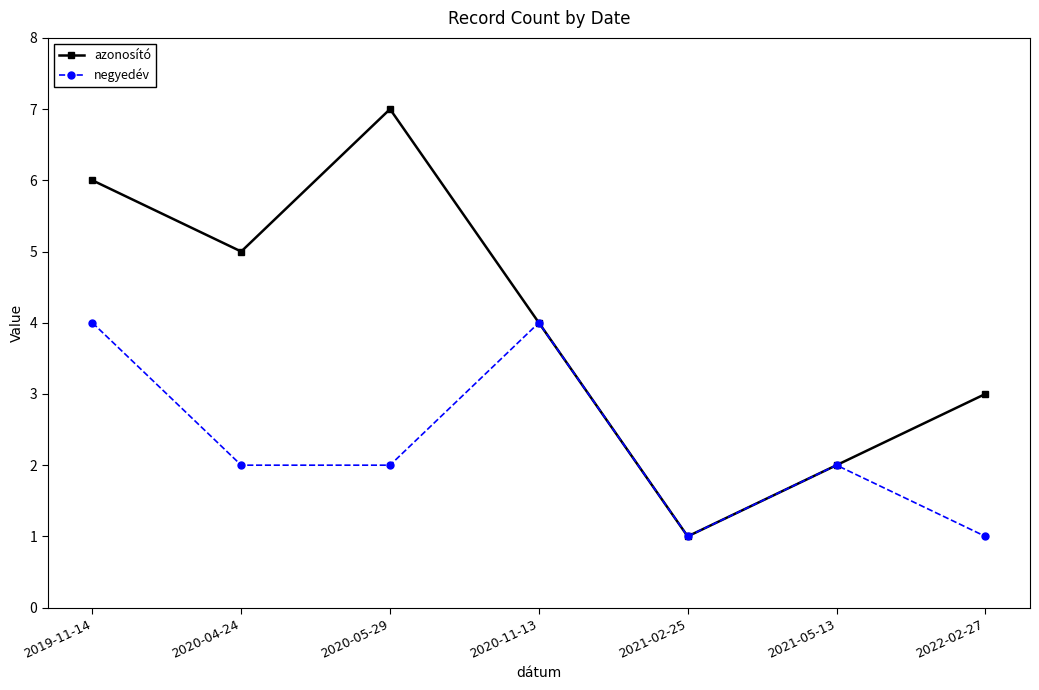

What is the label of the 1st point from the right?

2022-02-27